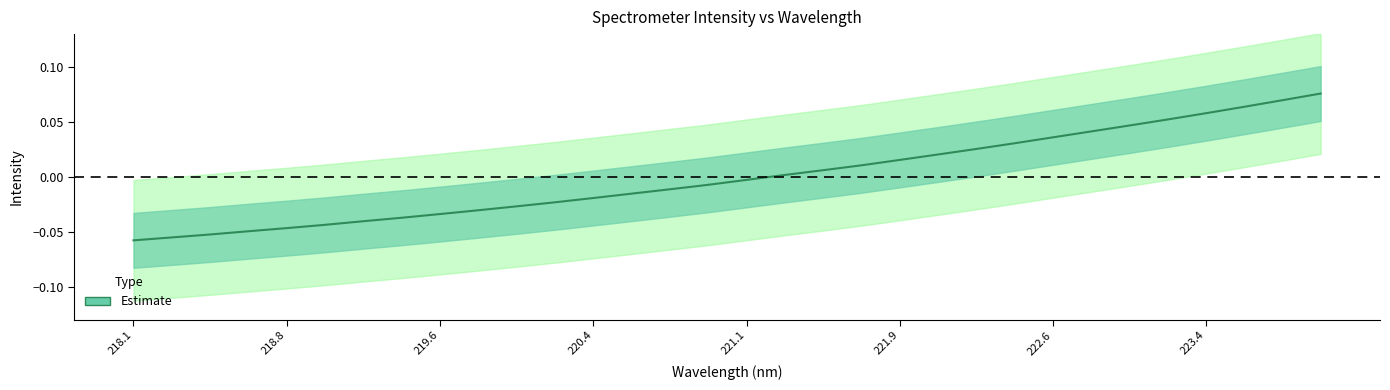

What is the difference between the second highest and second lowest values?

0.1